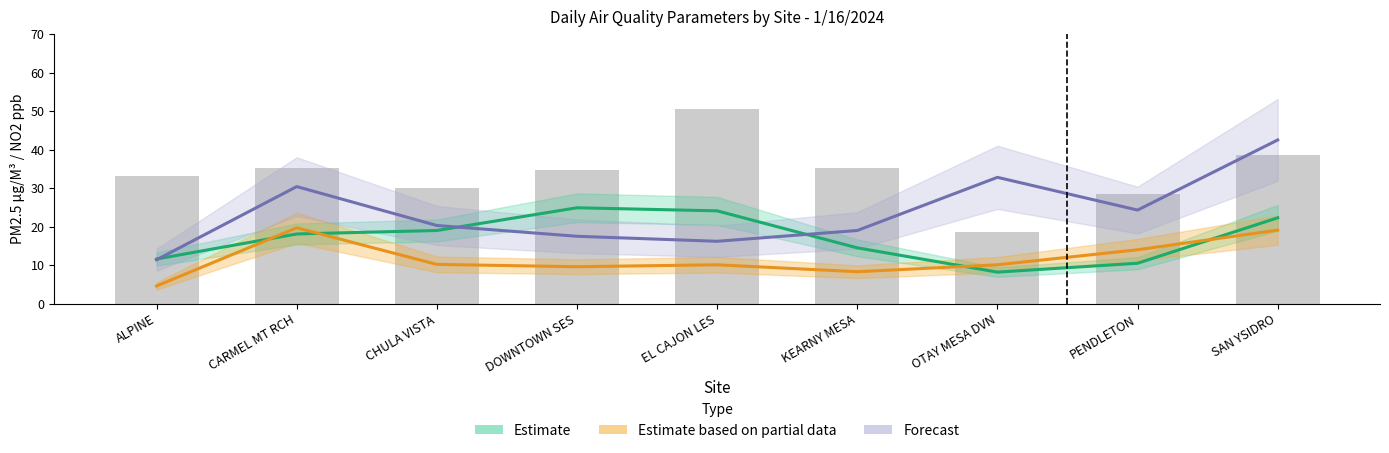

Between DOWNTOWN SES and SAN YSIDRO, which series saw the biggest shift?

Forecast (Max NO2)